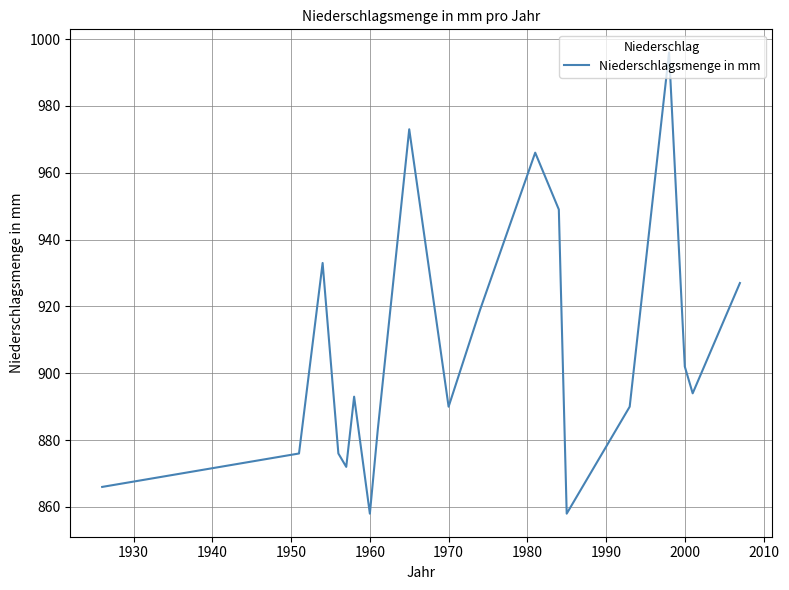

What is the difference between the maximum and minimum values?

138